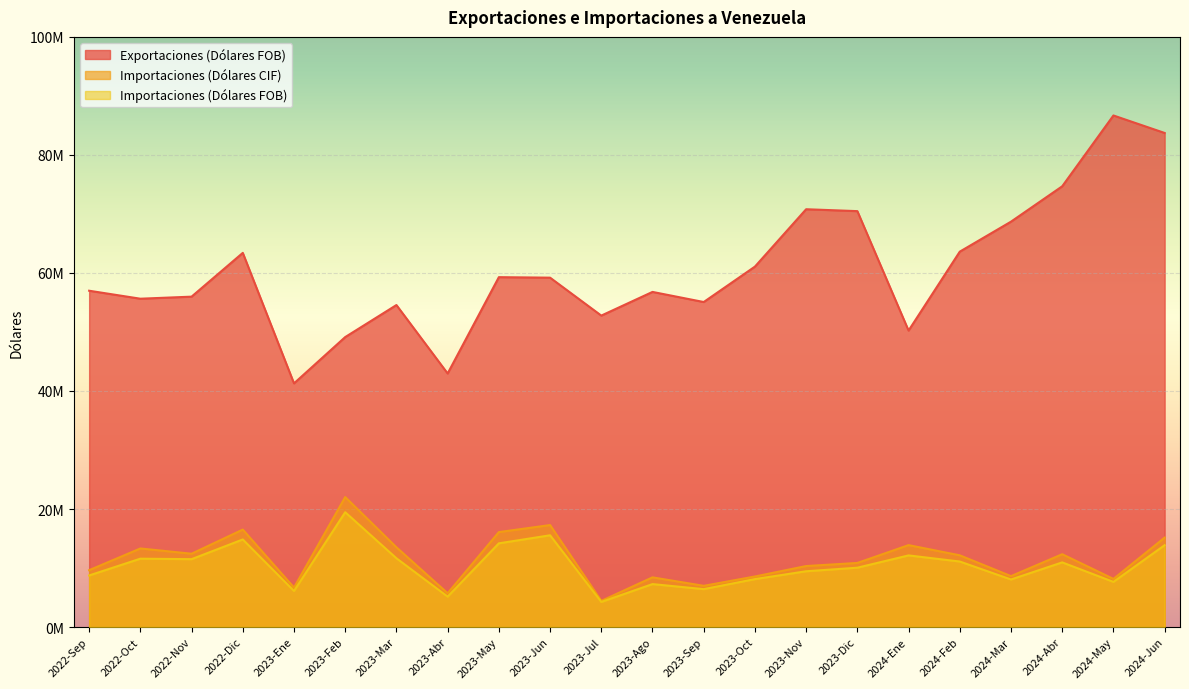

Is the value of Importaciones (Dólares CIF) at 2023-Oct greater than the value of Importaciones (Dólares FOB) at 2023-Abr?

Yes